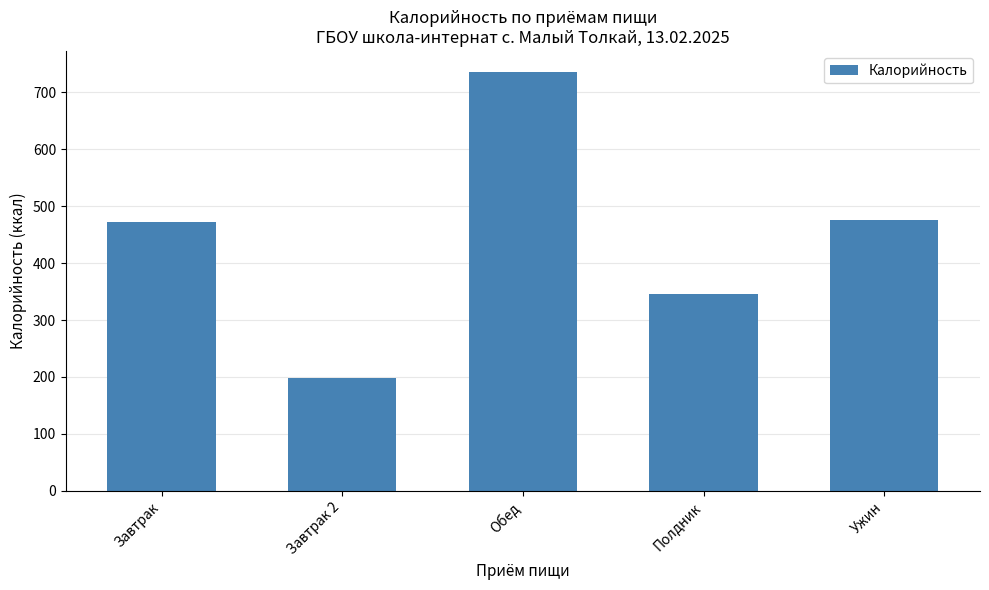

What is the label of the 3rd bar from the left?

Обед